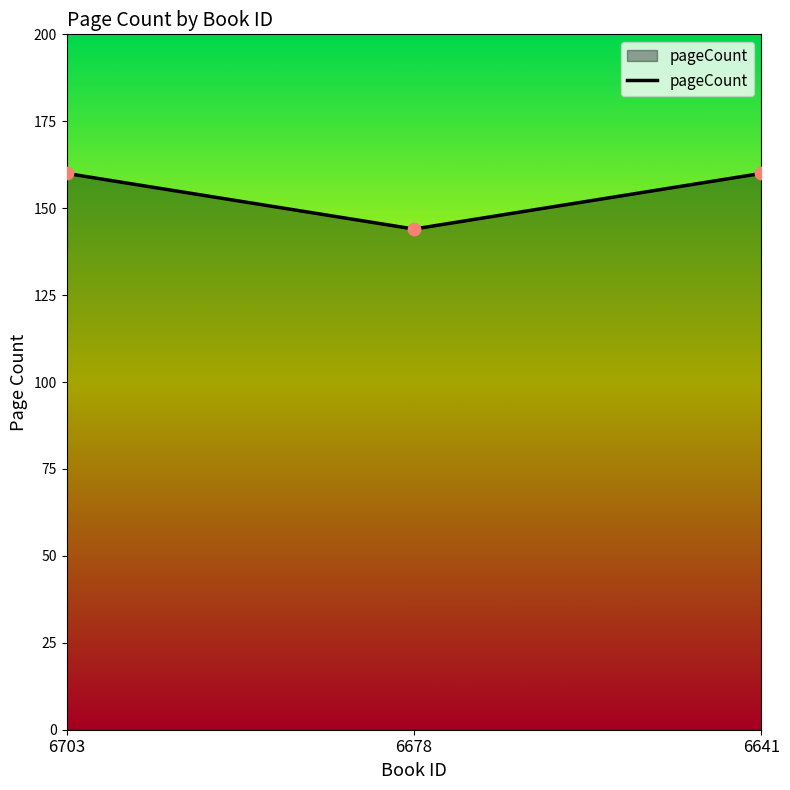

Which has a higher value, 6678 or 6703?

6703